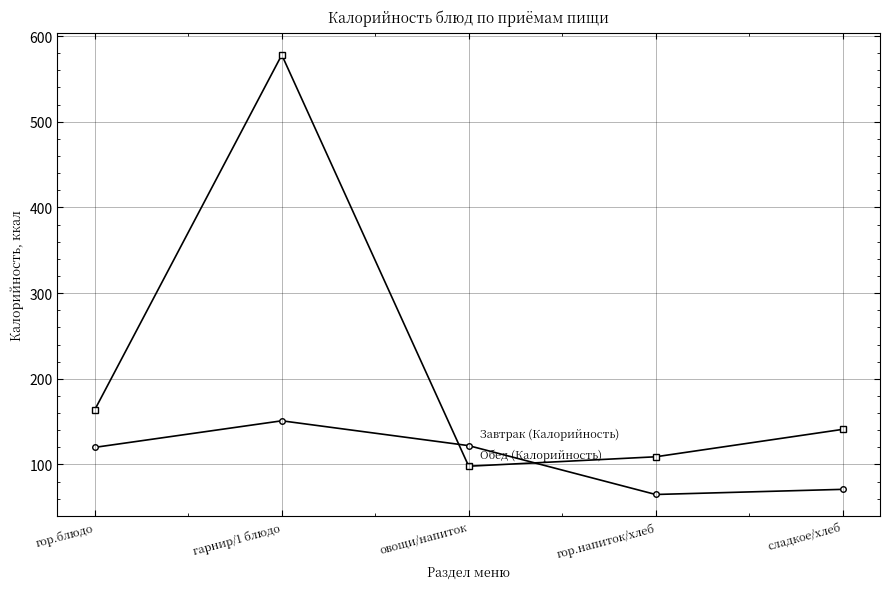

What is the difference between the highest and lowest values at гарнир/1 блюдо?

427